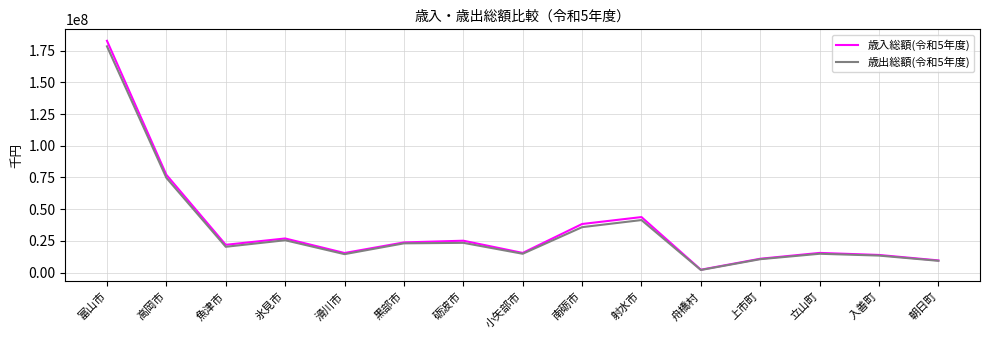

Is the value of 歳出総額(令和5年度) at 高岡市 greater than the value of 歳入総額(令和5年度) at 射水市?

Yes